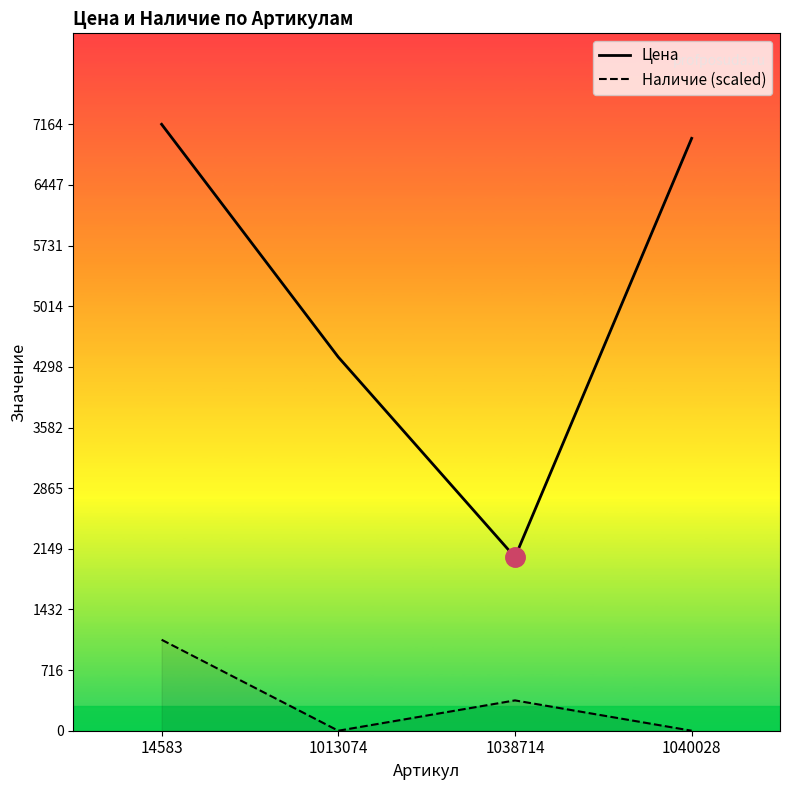

True or false: Наличие (scaled) and Цена intersect in this chart.

False